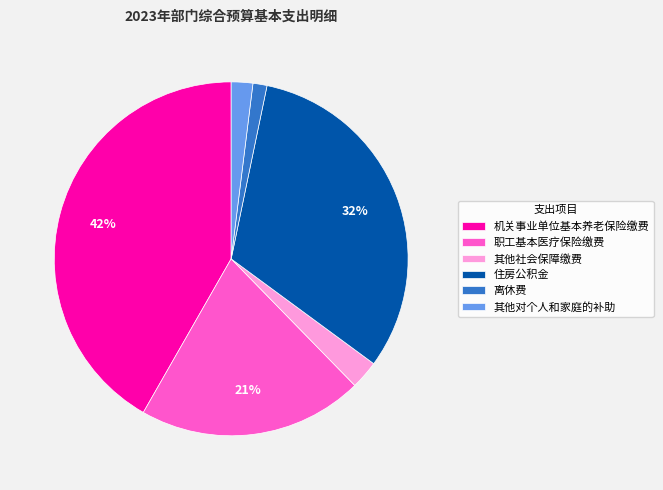

To the nearest percent, what portion does 离休费 represent?

1%